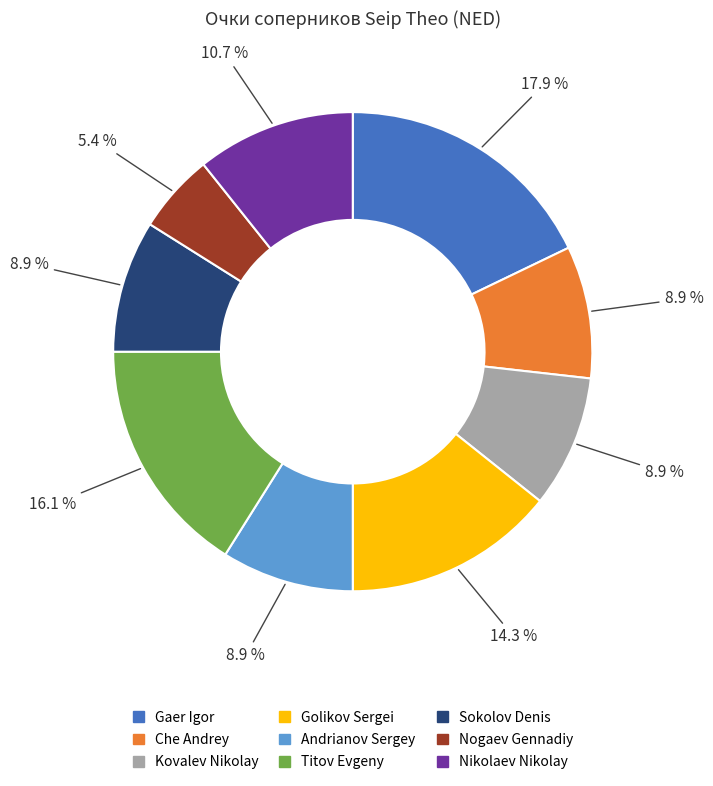

Count the number of slices in the pie.

9